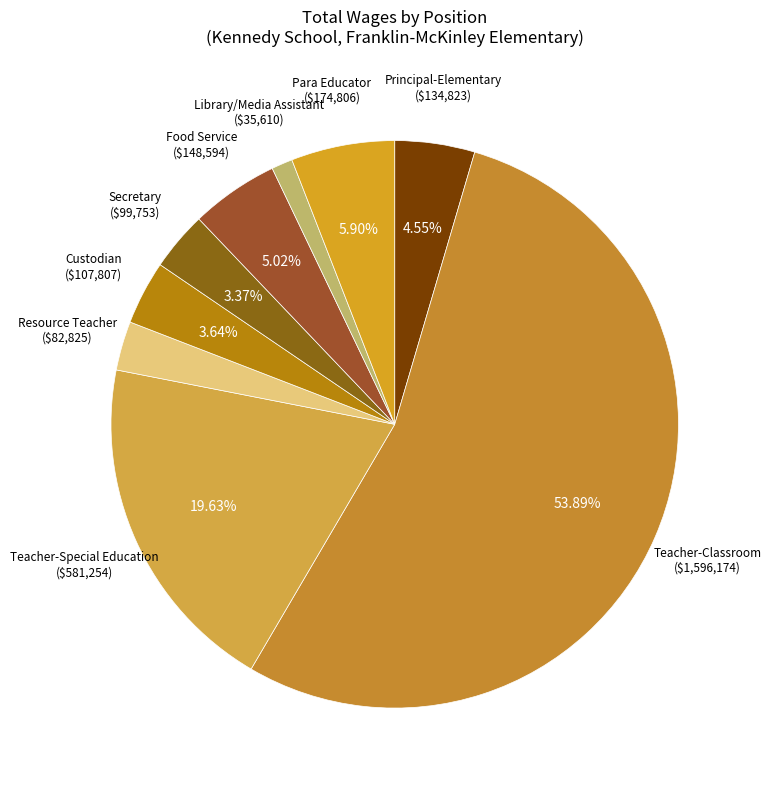

Which category has the smallest portion of the pie?

Library/Media Assistant